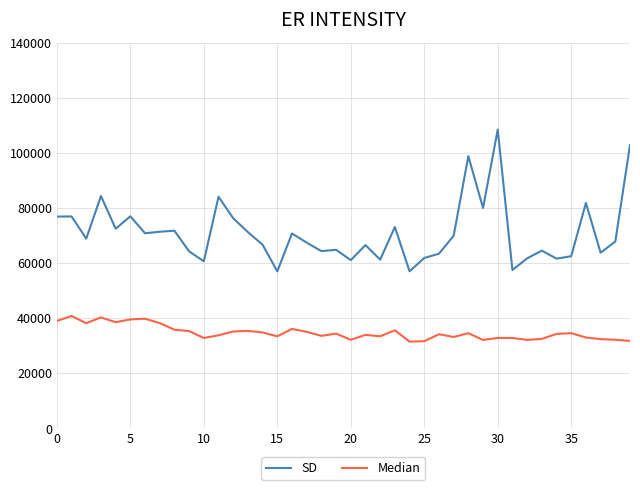

What is the value of the SD point at the 15th from the left?

66.6